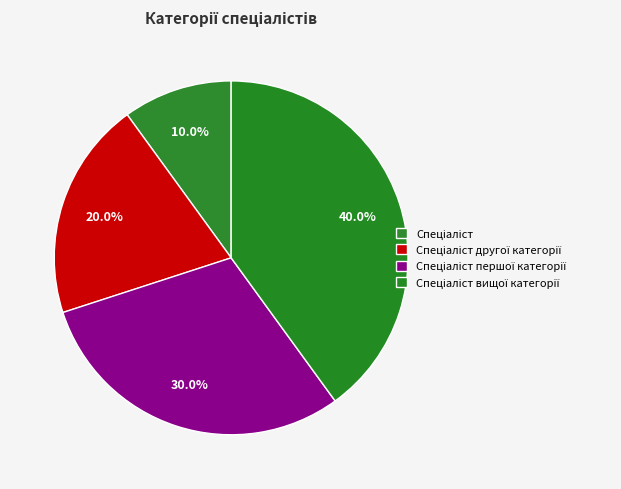

What is the total percentage of Спеціаліст вищої категорії and Спеціаліст другої категорії?

60.0%